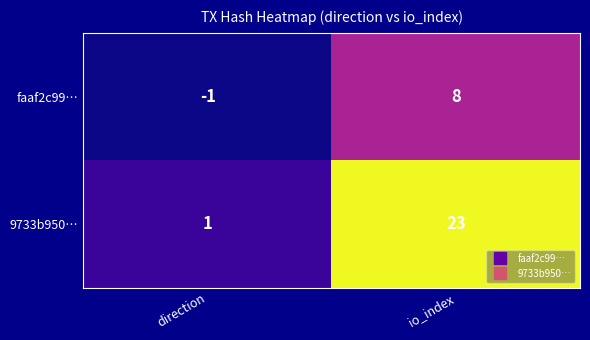

Reading left to right, transcribe all the data shown in this chart.

faaf2c99…: direction=-1	io_index=8
9733b950…: direction=1	io_index=23